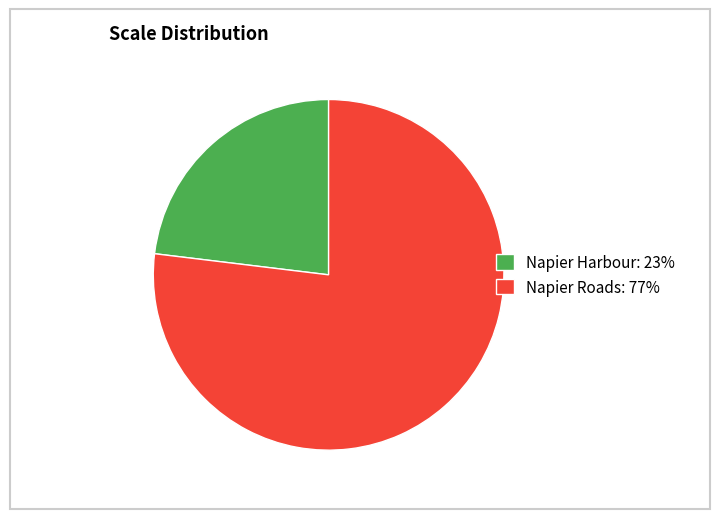

How many slices are in this pie chart?

2